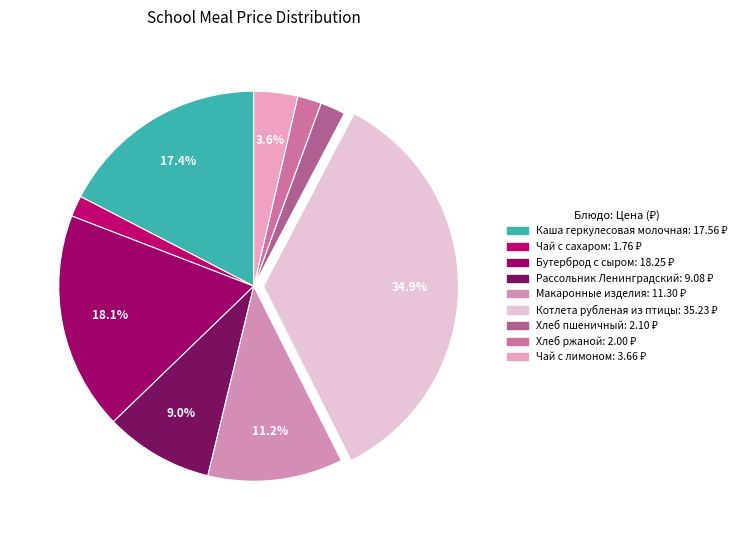

Approximately how many times larger is the value at Каша геркулесовая молочная compared to Хлеб ржаной?

8.8